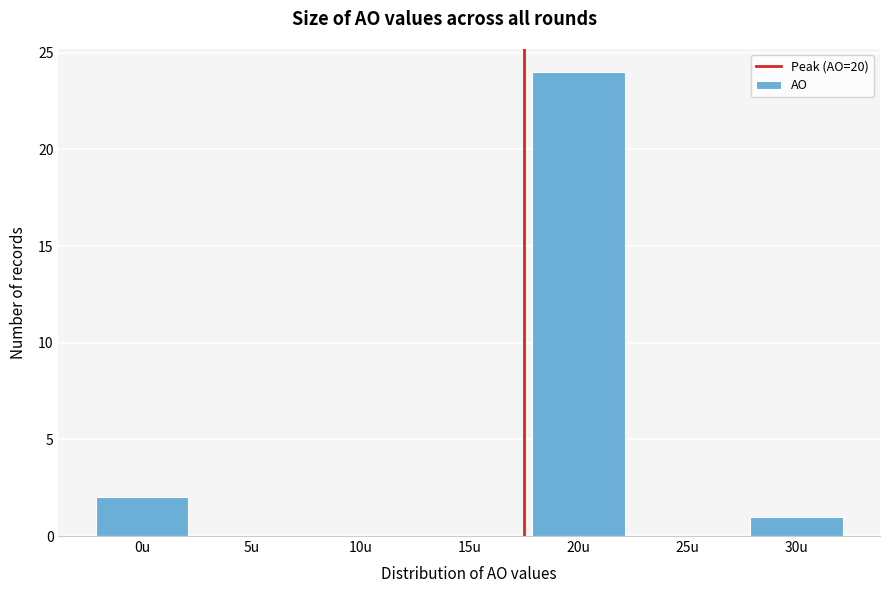

Reading right to left, extract all data points from this chart.

30u=1	25u=0	20u=24	15u=0	10u=0	5u=0	0u=2